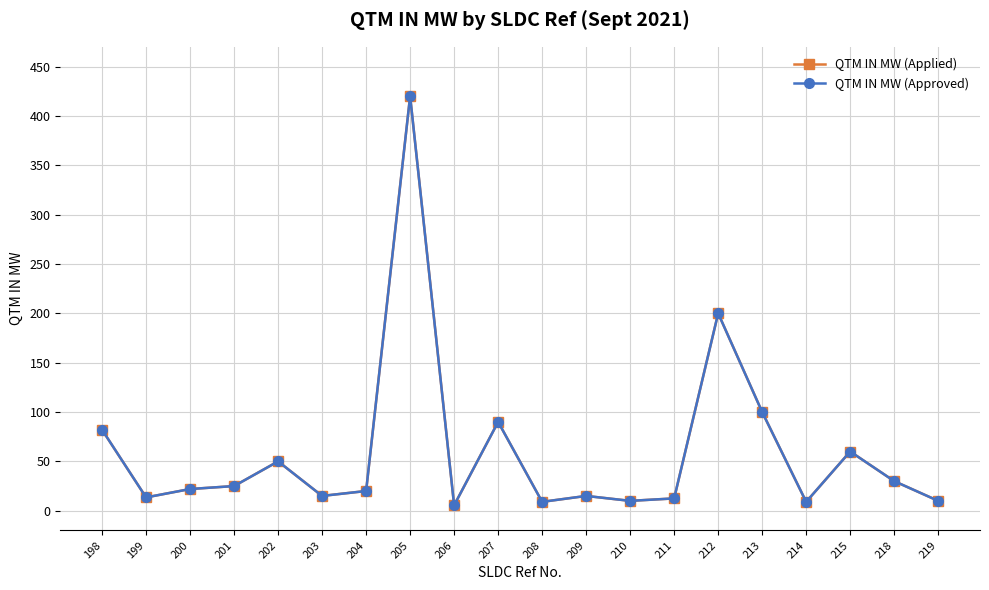

What is the value of the QTM IN MW (Approved) point at the 4th from the left?

25.0